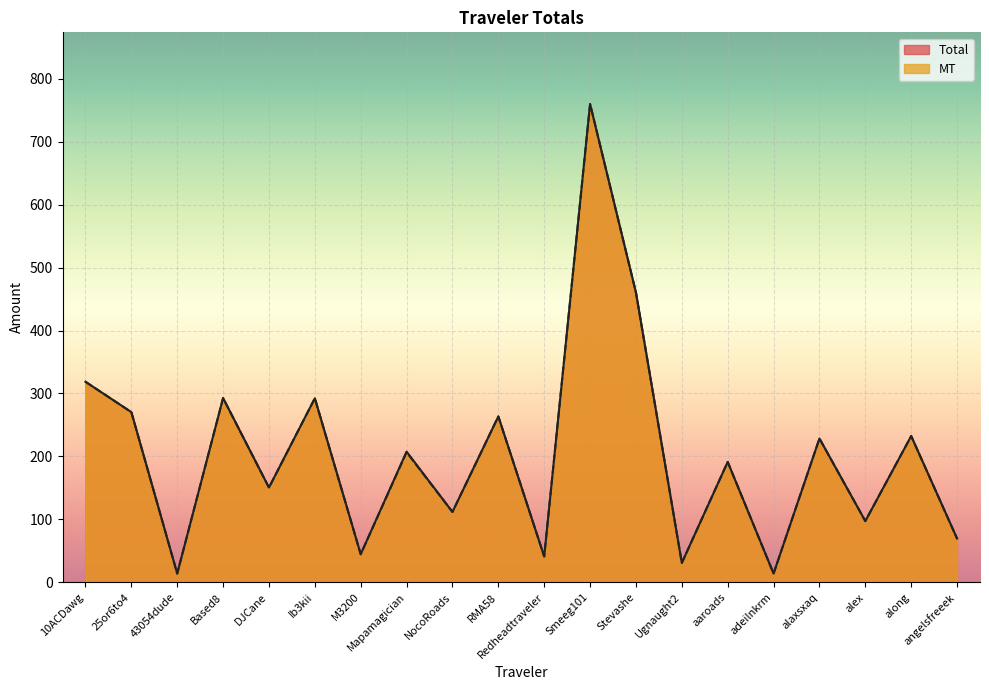

Does the chart display data point markers on the line(s)?

No